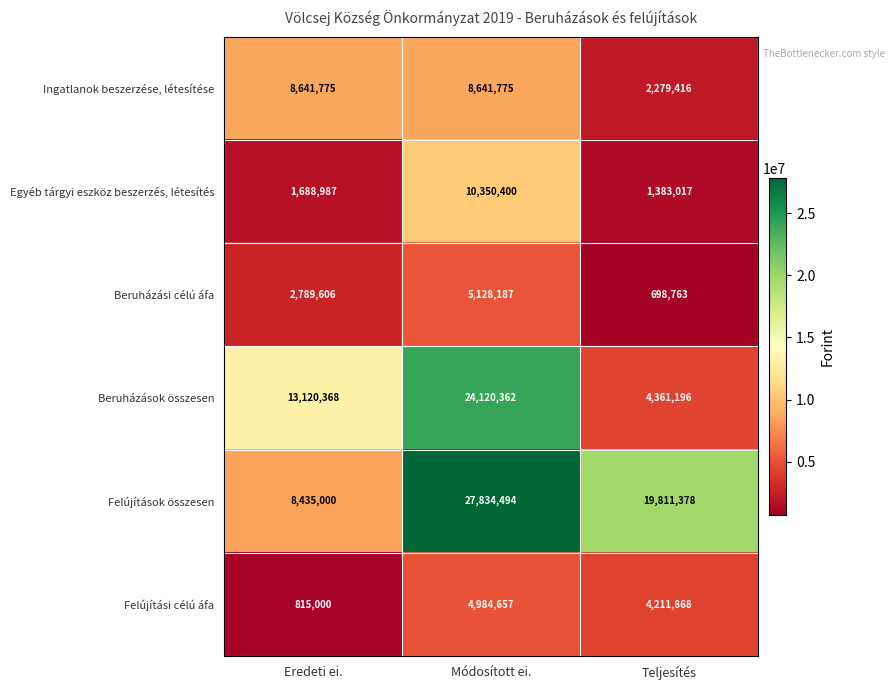

Rank the series at Teljesítés from lowest to highest value.

Beruházási célú áfa, Egyéb tárgyi eszköz beszerzés, létesítés, Ingatlanok beszerzése, létesítése, Felújítási célú áfa, Beruházások összesen, Felújítások összesen